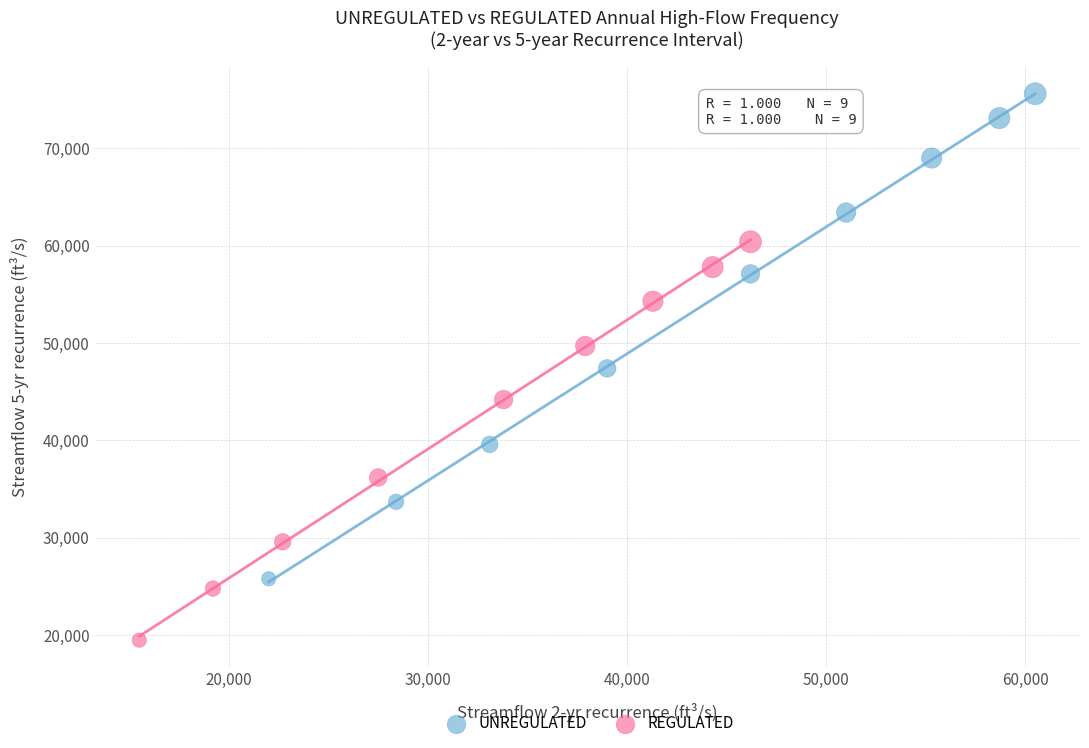

Which series reaches the minimum Y coordinate?

REGULATED